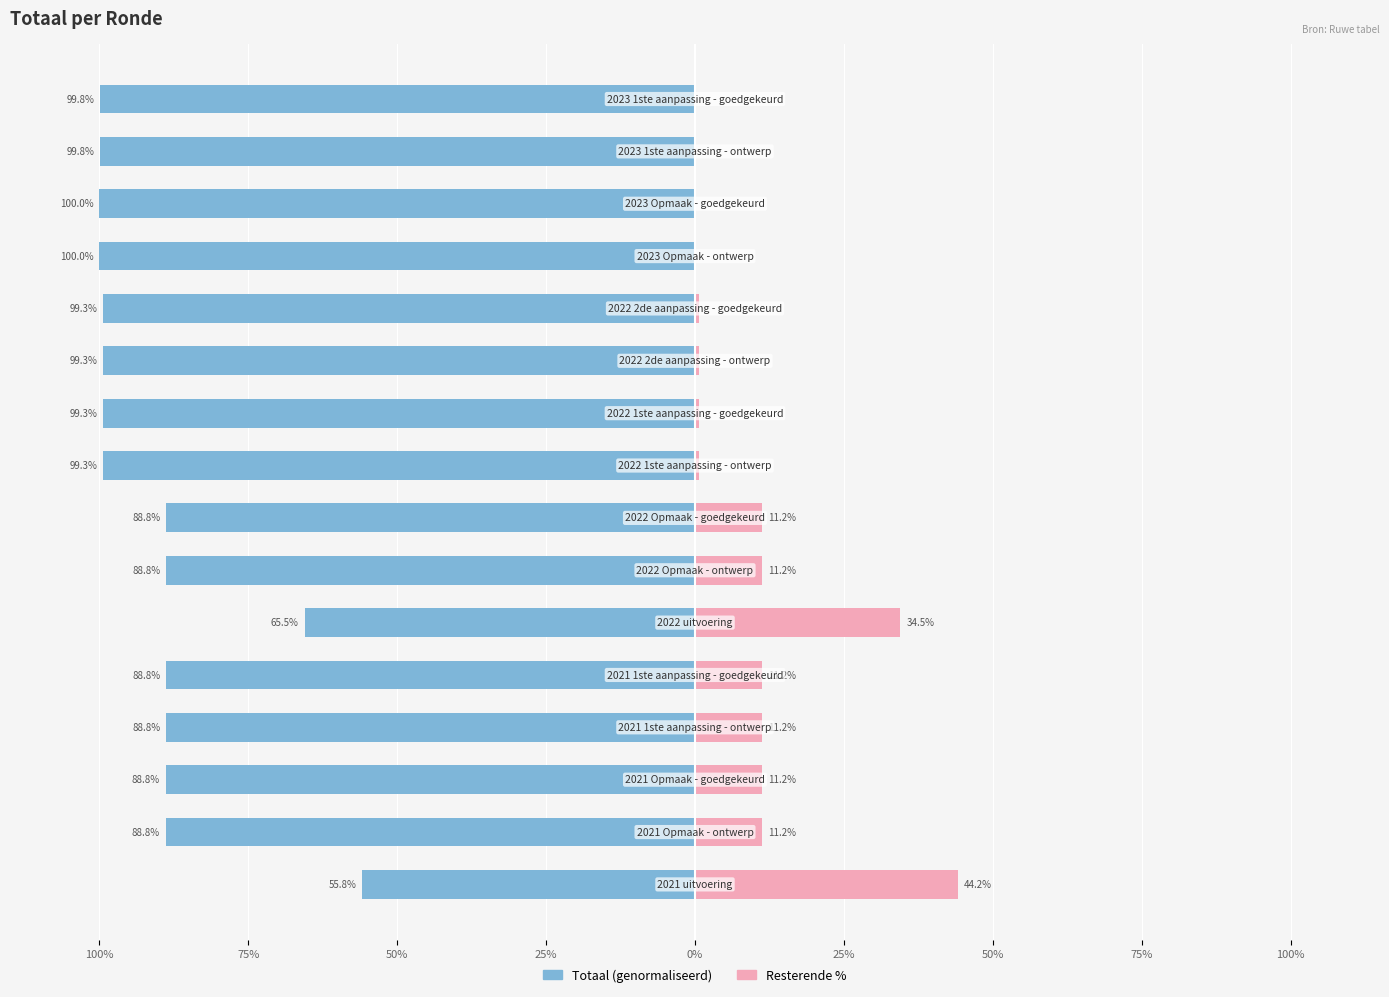

What is the spread (max minus min) of values at 100%?

100.0